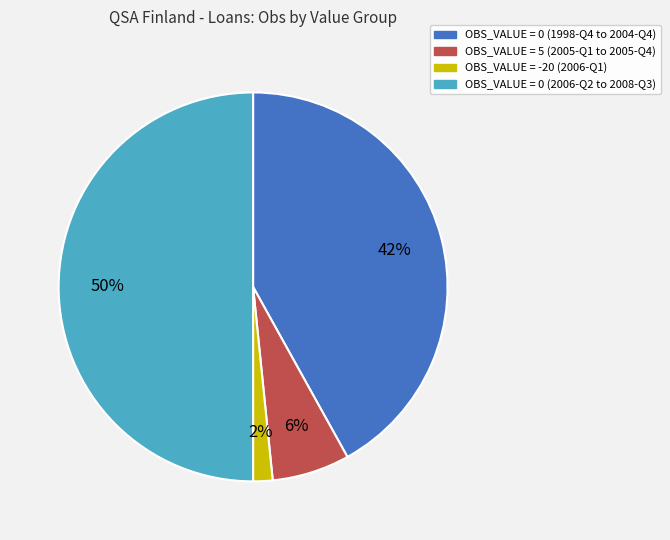

How many segments does this pie chart have?

4